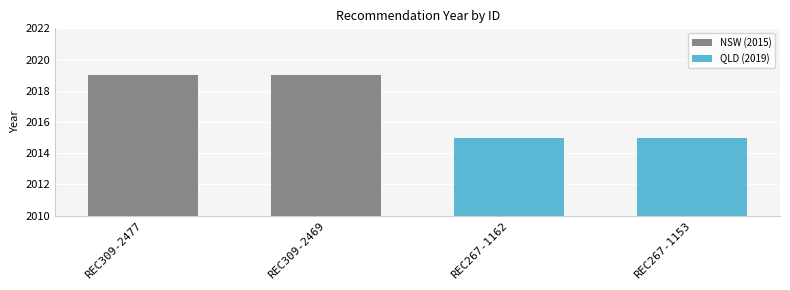

What is the minimum value shown in the chart?

2015